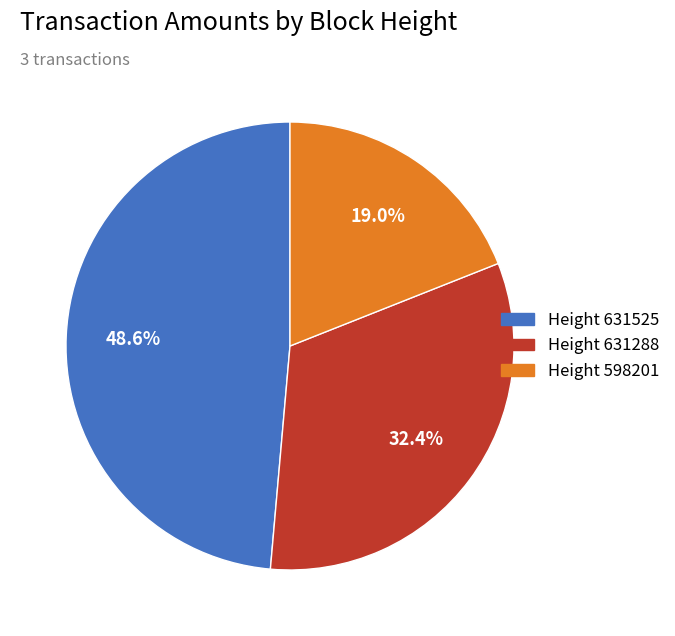

Is there any slice that represents more than half of the pie?

No